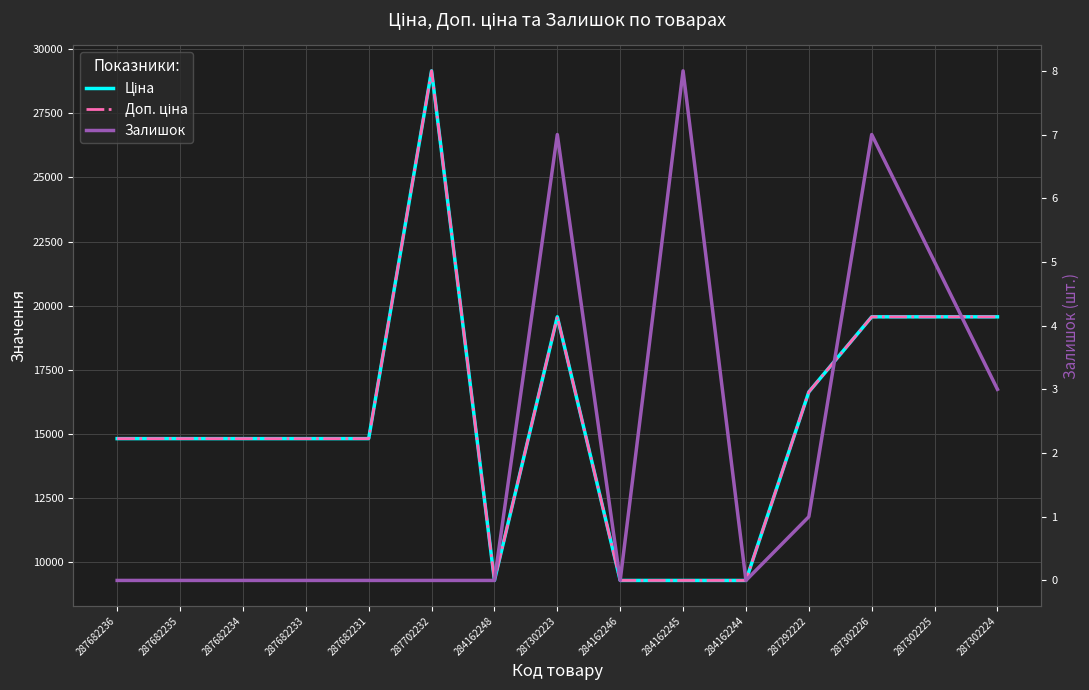

What is the average value of the Ціна series?

15686.6